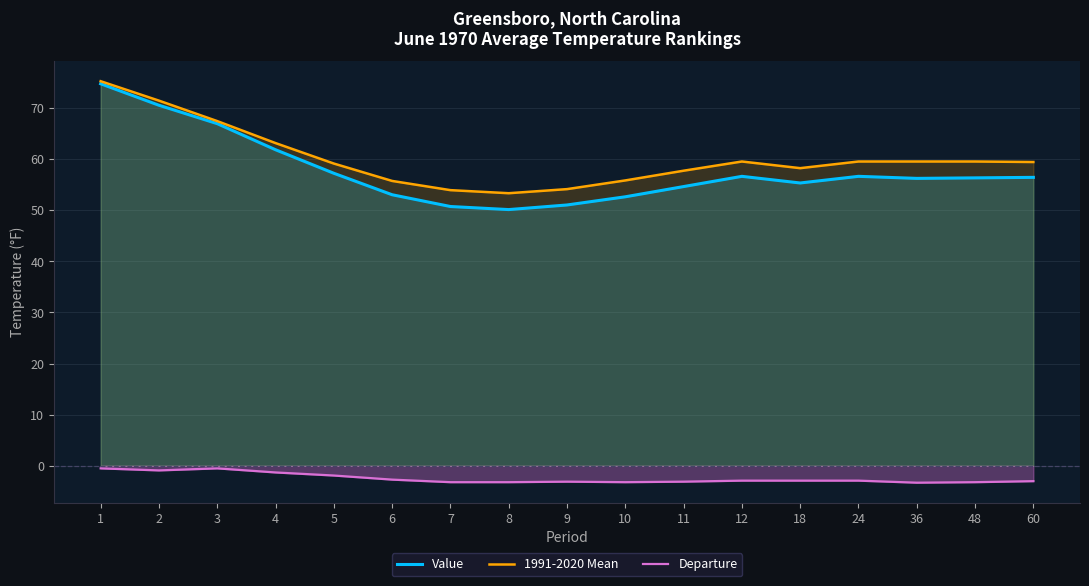

At which category is the sum across all series the highest?

1